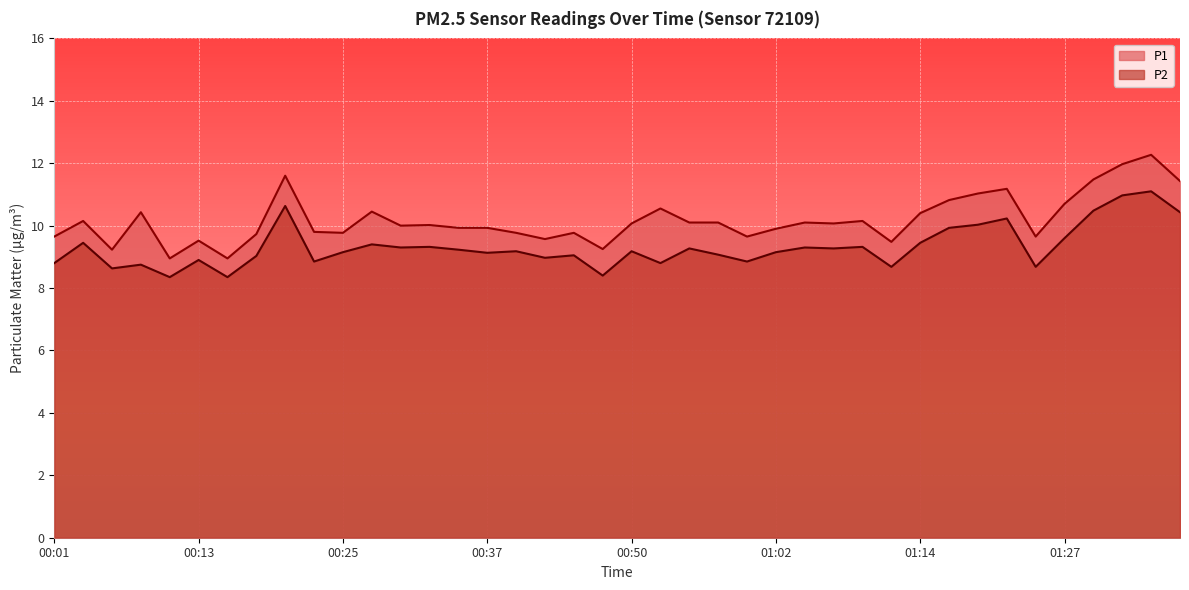

Which series has the largest total across all categories?

P1